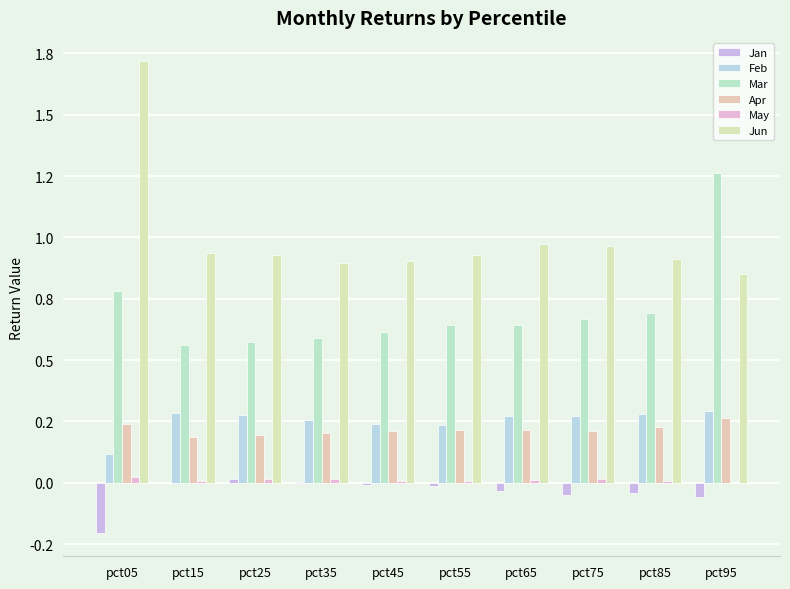

Does the chart contain stacked bars?

No